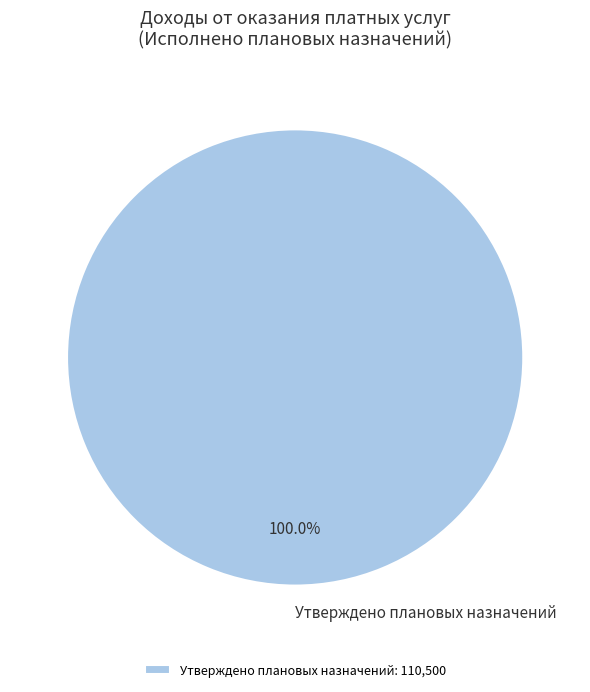

Does Утверждено плановых назначений represent more than half of the total?

Yes